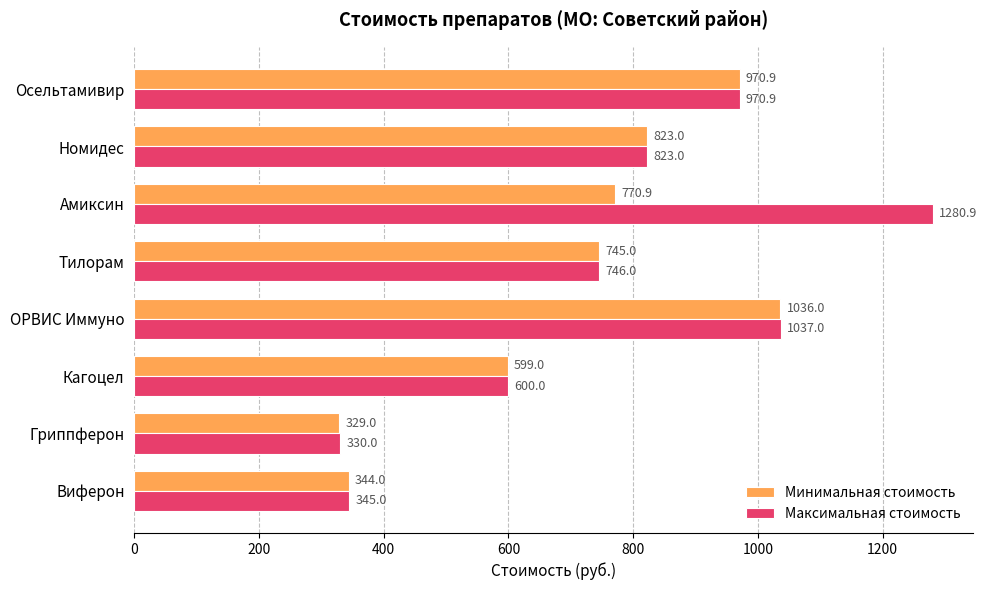

What are all the series names shown in the legend?

Минимальная стоимость, Максимальная стоимость